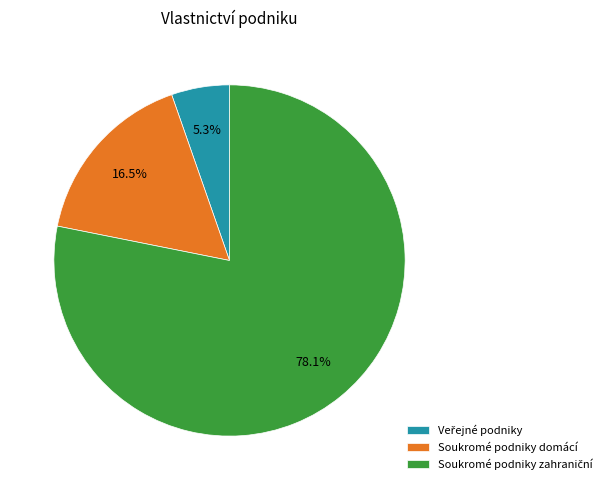

Rank the categories by value from highest to lowest.

Soukromé podniky zahraniční, Soukromé podniky domácí, Veřejné podniky